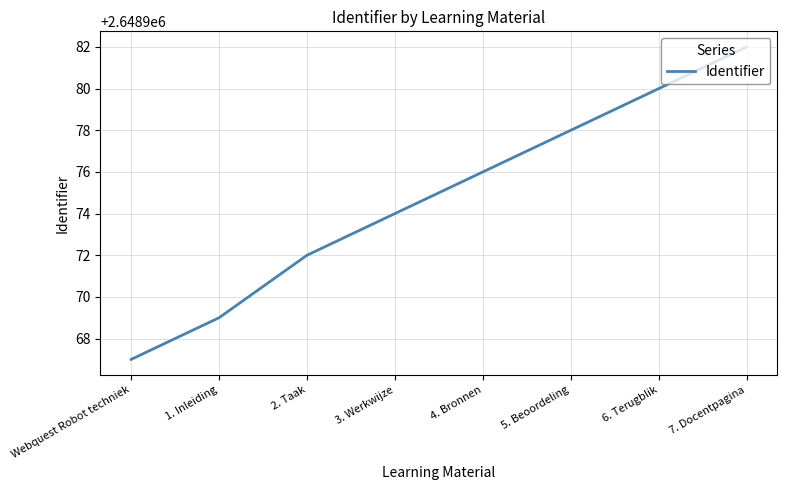

Is it true that the value at 3. Werkwijze is 4634024?

False